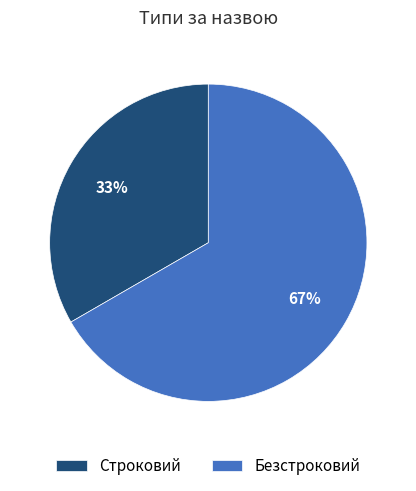

Do Безстроковий and Строковий together represent more than half of the pie?

Yes